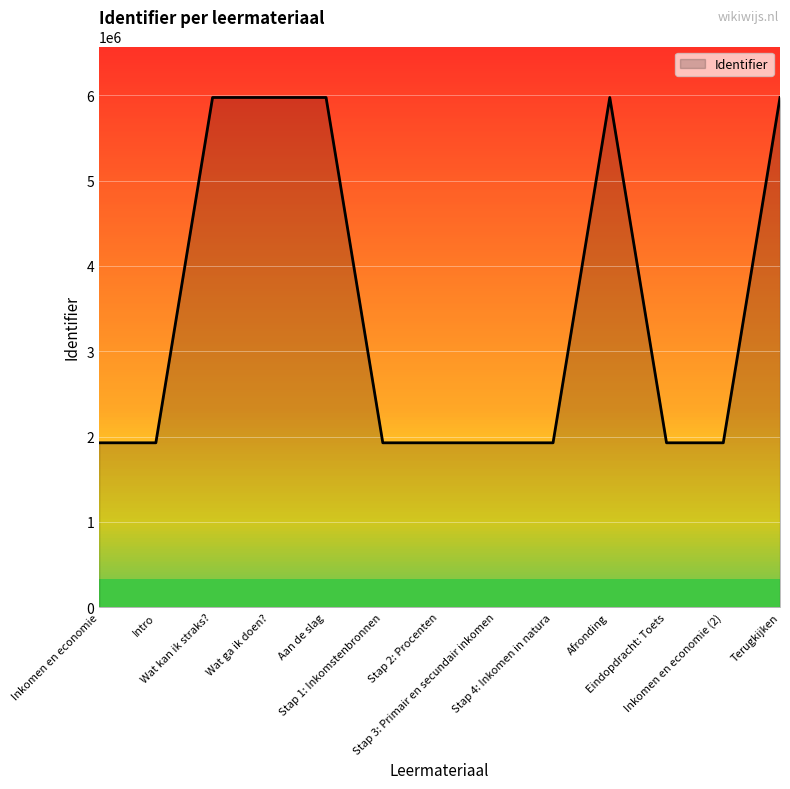

At which label does the data first exceed 1927247?

Wat kan ik straks?